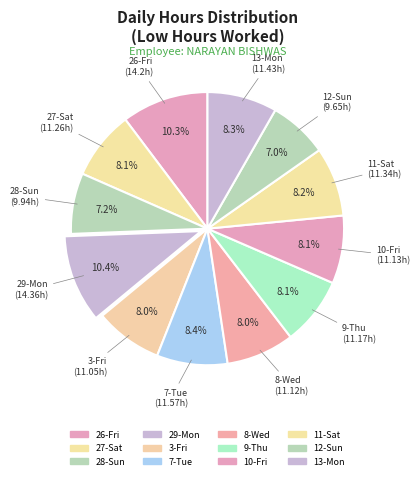

What is the total percentage of 29-Mon and 27-Sat?

18.5%